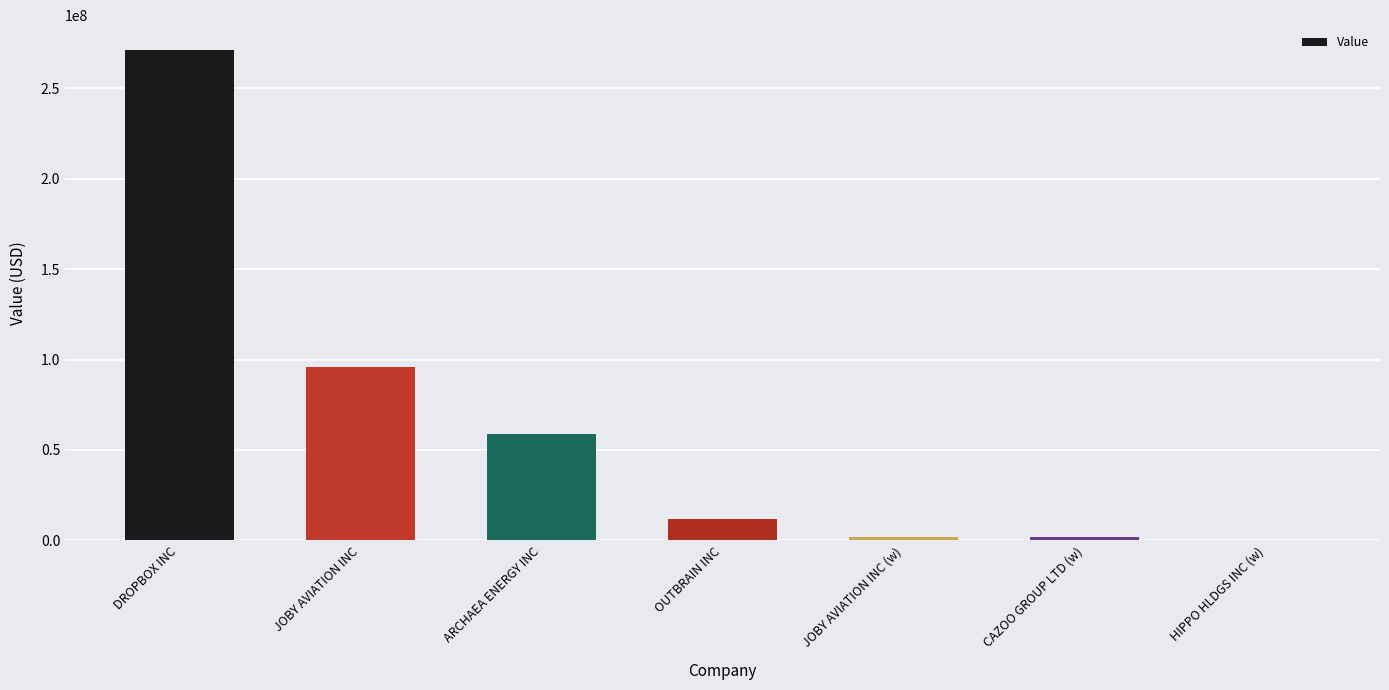

The chart shows a value of 184000 at HIPPO HLDGS INC (w). True or false?

True